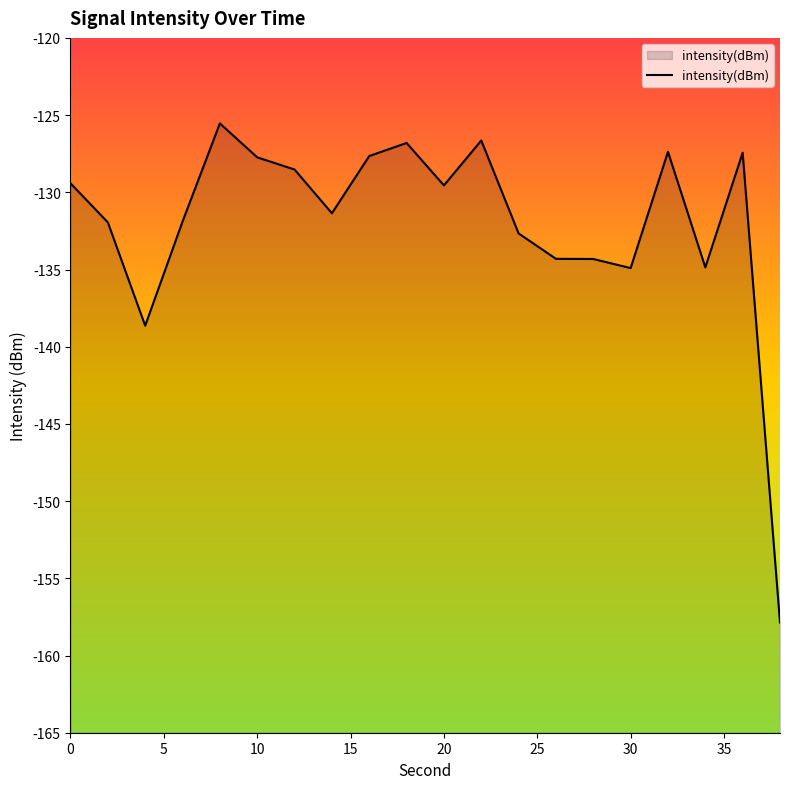

What is the greatest value displayed?

-125.5